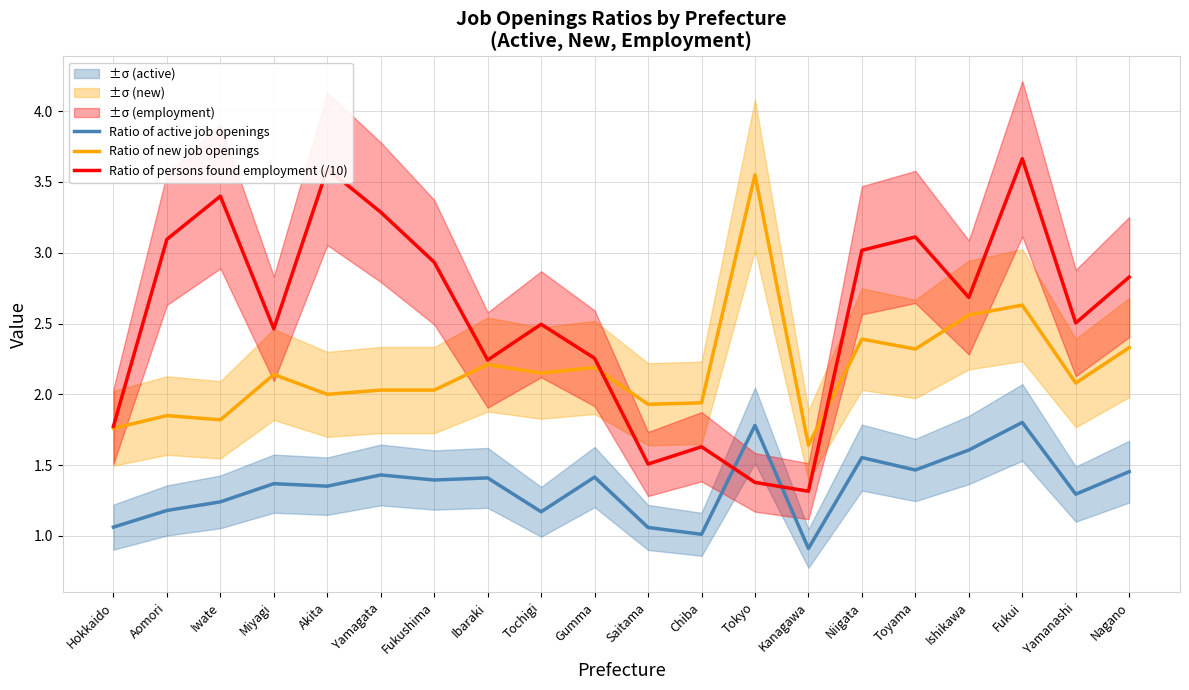

What is the value of the Ratio of new job openings point at the 8th from the left?

2.2